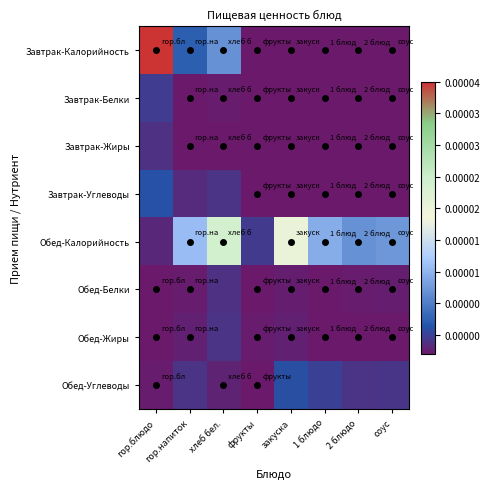

How many categories are shown in the chart?

8